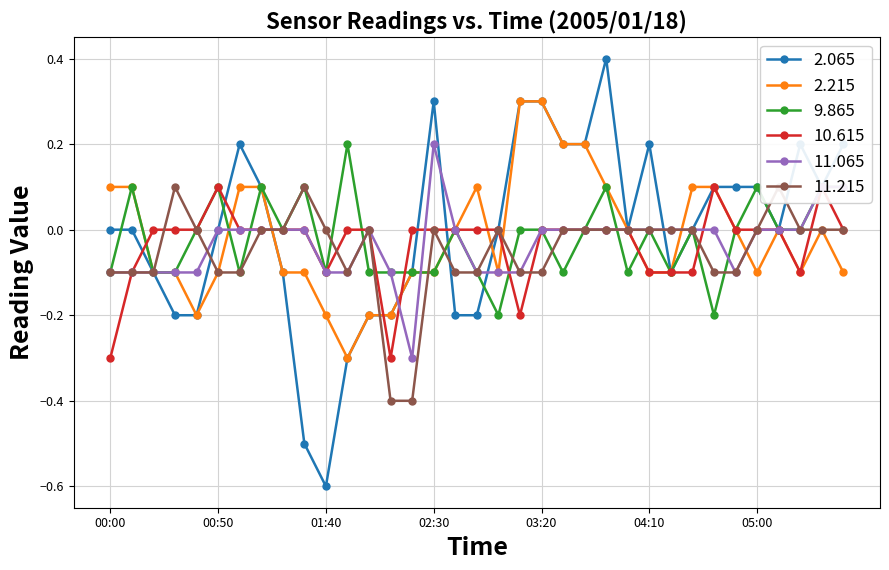

The value of 11.215 at 04:20 is -0.2. True or false?

False